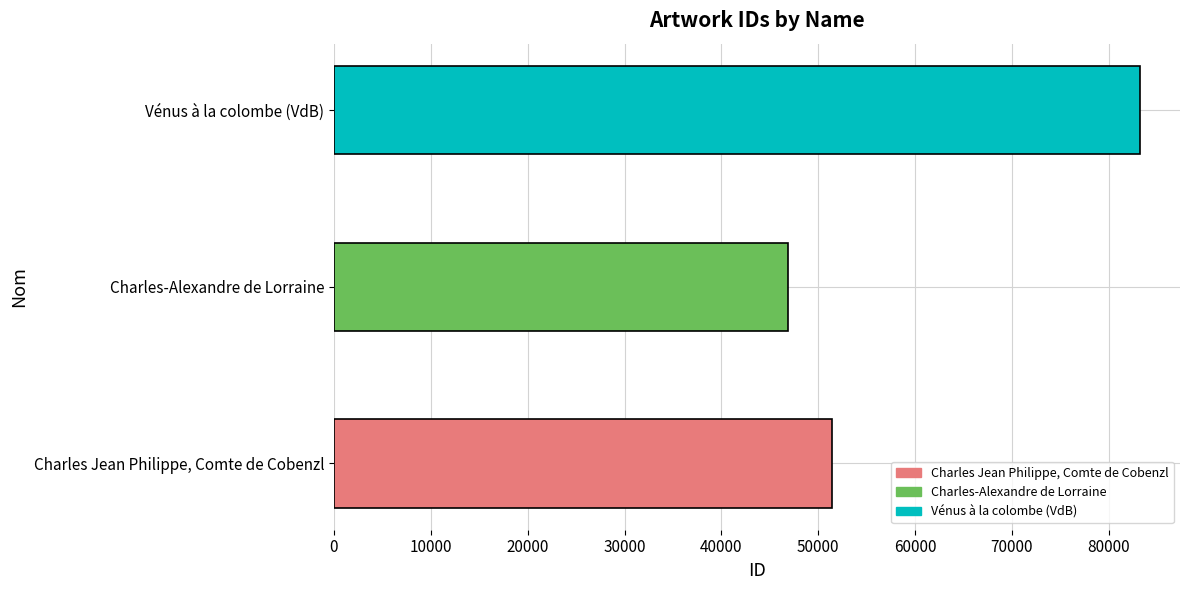

Which label corresponds to the smallest value in the chart?

Charles-Alexandre de Lorraine